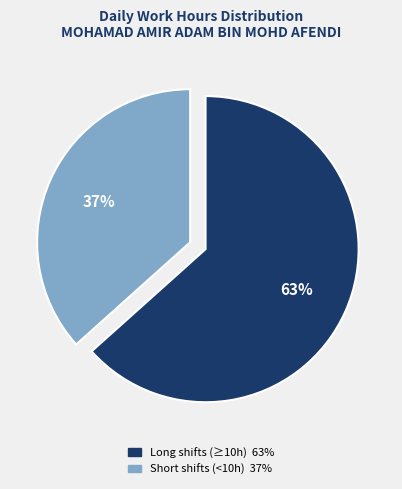

Is there a majority slice in this chart?

Yes